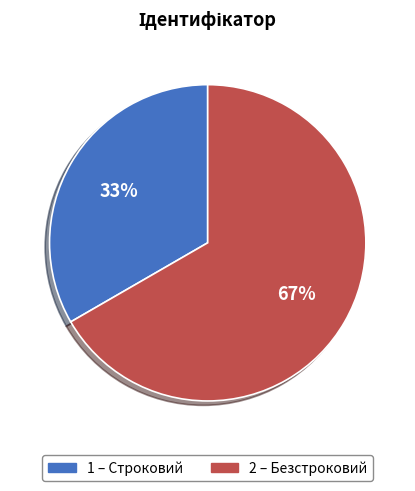

To the nearest percent, what is the average slice percentage?

50%